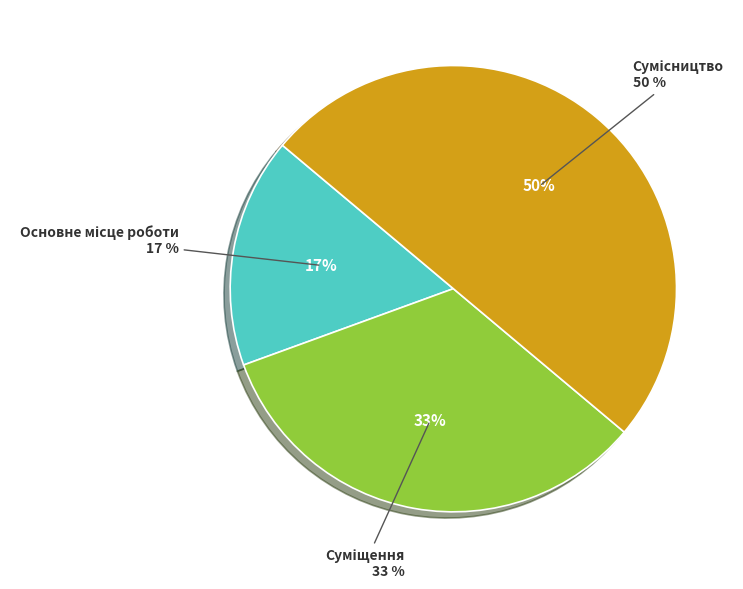

The Сумісництво slice represents 59% of the pie. True or false?

False